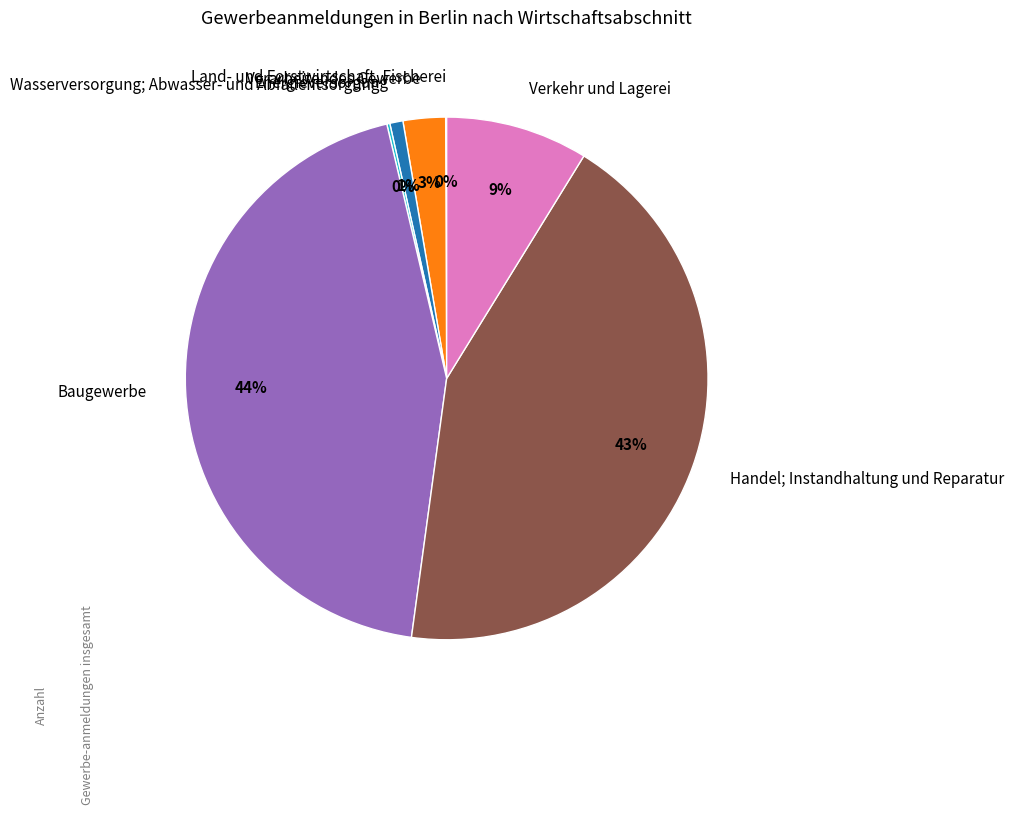

Between Baugewerbe and Handel; Instandhaltung und Reparatur, which is larger?

Baugewerbe